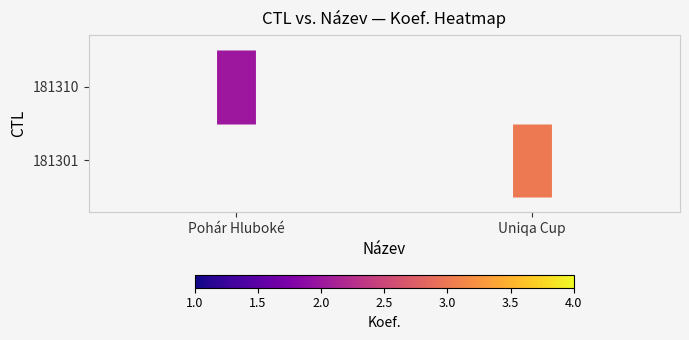

Rank the categories by 181310 / Pohár Hluboké value from lowest to highest.

Pohár Hluboké, Pohár Hluboké